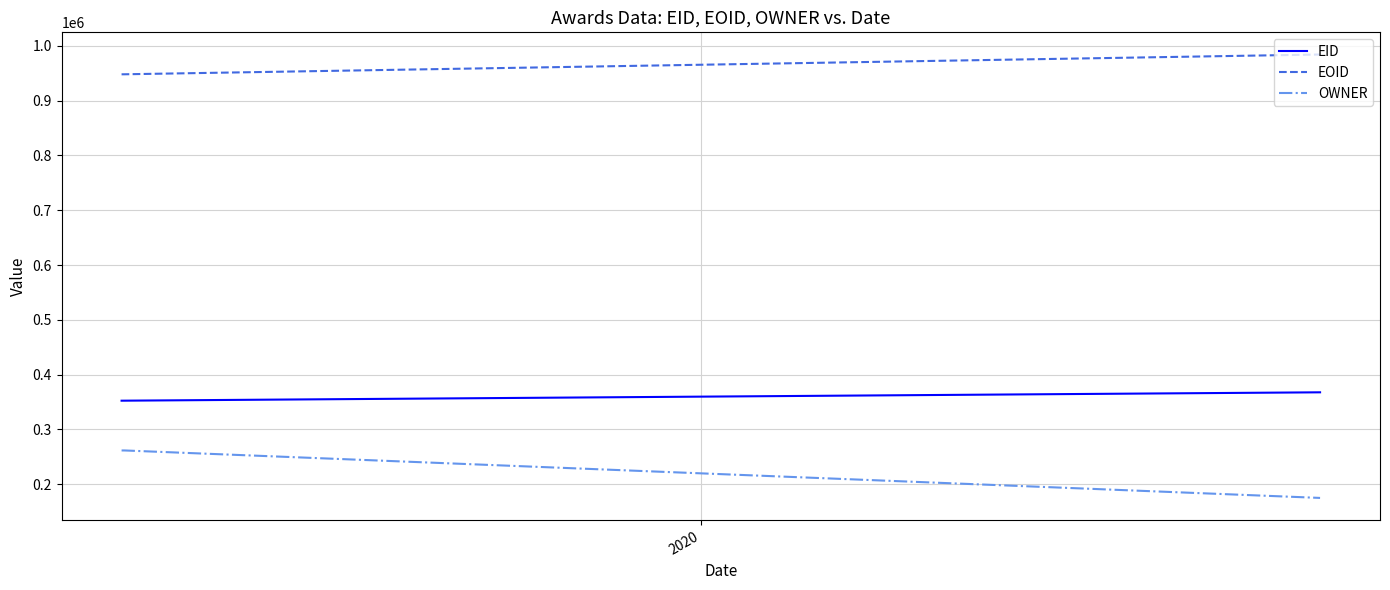

What is the difference between the maximum and minimum values in the EOID series?

36153